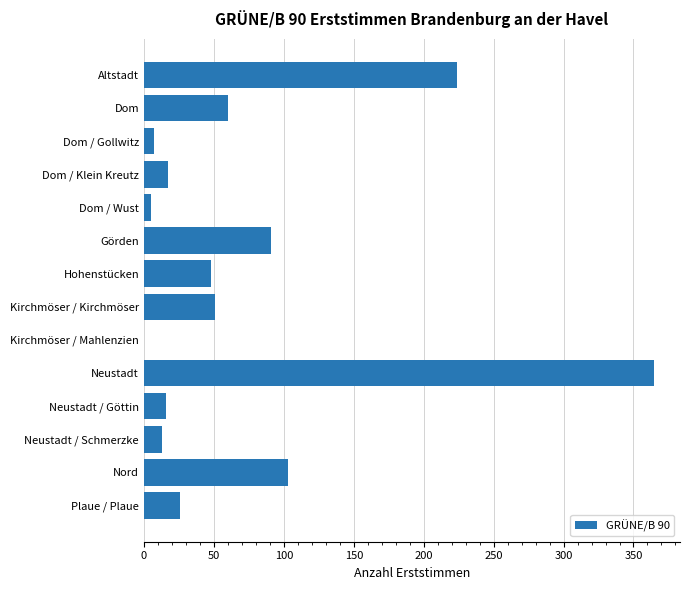

Does the chart contain stacked bars?

No